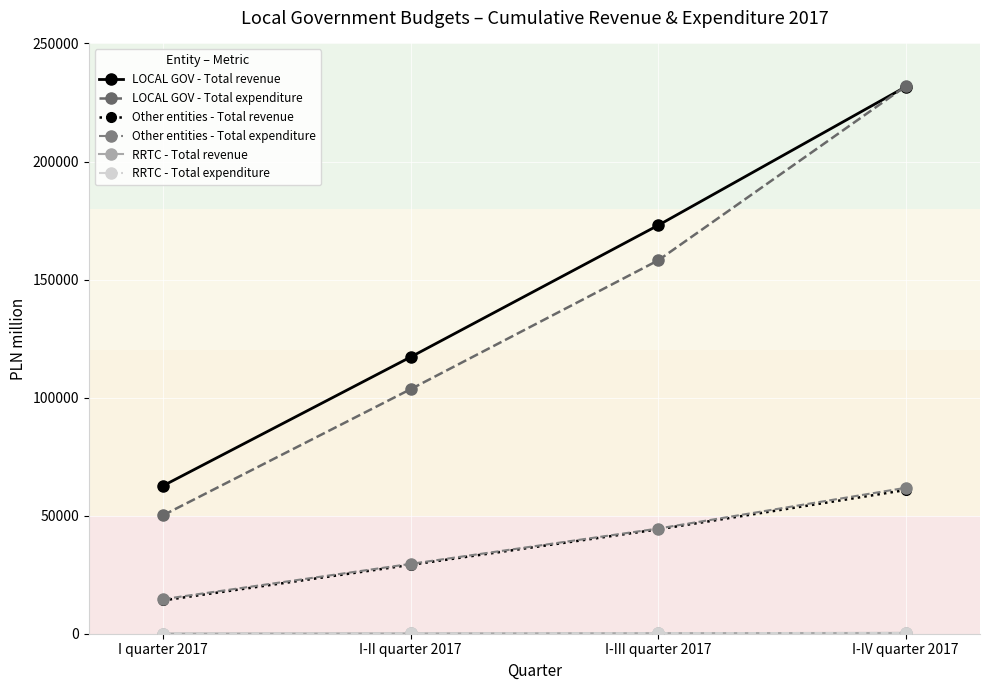

True or false: LOCAL GOV - Total revenue has a value of 103007 at I quarter 2017.

False